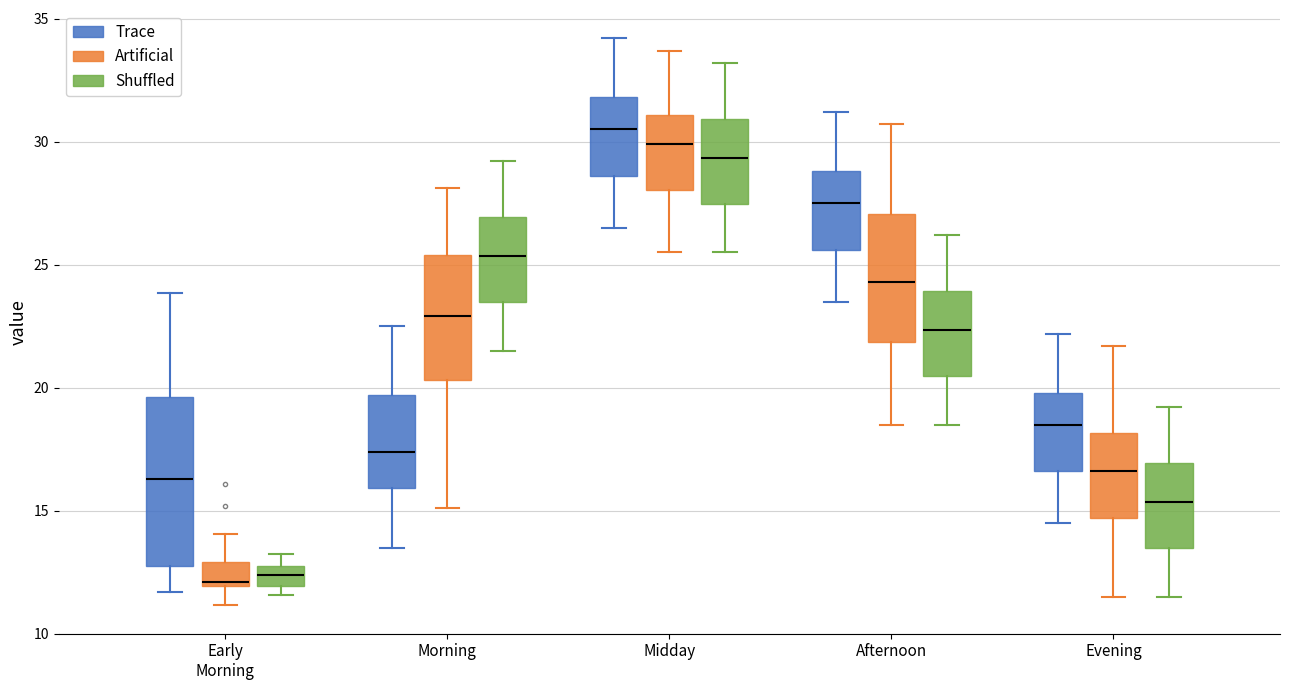

Reading left to right, transcribe this box plot: for each box, give where its median line is, the range the box spans, and where its two whiskers end, as read against the y-axis. The values are not printed on the chart, so give them approximately, as read against the axis.

Early Morning (Trace): median 16.5, box 13.0 to 19.5, whiskers 11.5 to 24.0
Early Morning (Artificial): median 12.0, box 12.0 to 13.0, whiskers 11.0 to 14.0
Early Morning (Shuffled): median 12.5, box 12.0 to 13.0, whiskers 11.5 to 13.5
Morning (Trace): median 17.5, box 16.0 to 19.5, whiskers 13.5 to 22.5
Morning (Artificial): median 23.0, box 20.5 to 25.5, whiskers 15.0 to 28.0
Morning (Shuffled): median 25.5, box 23.5 to 27.0, whiskers 21.5 to 29.0
Midday (Trace): median 30.5, box 28.5 to 32.0, whiskers 26.5 to 34.0
Midday (Artificial): median 30.0, box 28.0 to 31.0, whiskers 25.5 to 33.5
Midday (Shuffled): median 29.5, box 27.5 to 31.0, whiskers 25.5 to 33.0
Afternoon (Trace): median 27.5, box 25.5 to 29.0, whiskers 23.5 to 31.0
Afternoon (Artificial): median 24.5, box 22.0 to 27.0, whiskers 18.5 to 30.5
Afternoon (Shuffled): median 22.5, box 20.5 to 24.0, whiskers 18.5 to 26.0
Evening (Trace): median 18.5, box 16.5 to 20.0, whiskers 14.5 to 22.0
Evening (Artificial): median 16.5, box 14.5 to 18.0, whiskers 11.5 to 21.5
Evening (Shuffled): median 15.5, box 13.5 to 17.0, whiskers 11.5 to 19.0